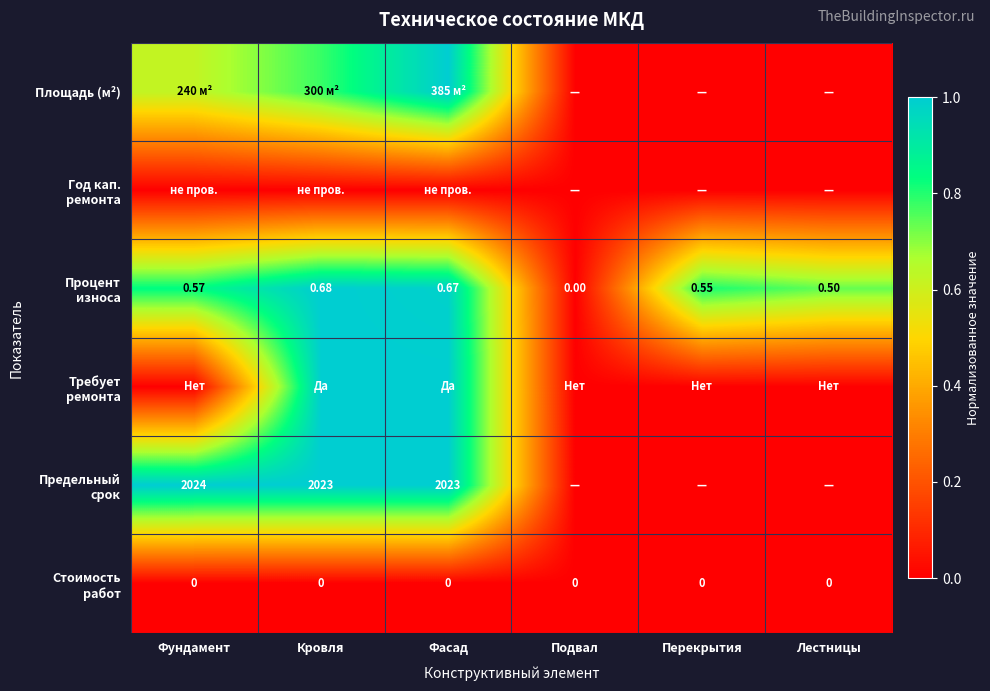

Is the value of Процент износа at Перекрытия greater than the value of Год кап. ремонта at Фундамент?

Yes